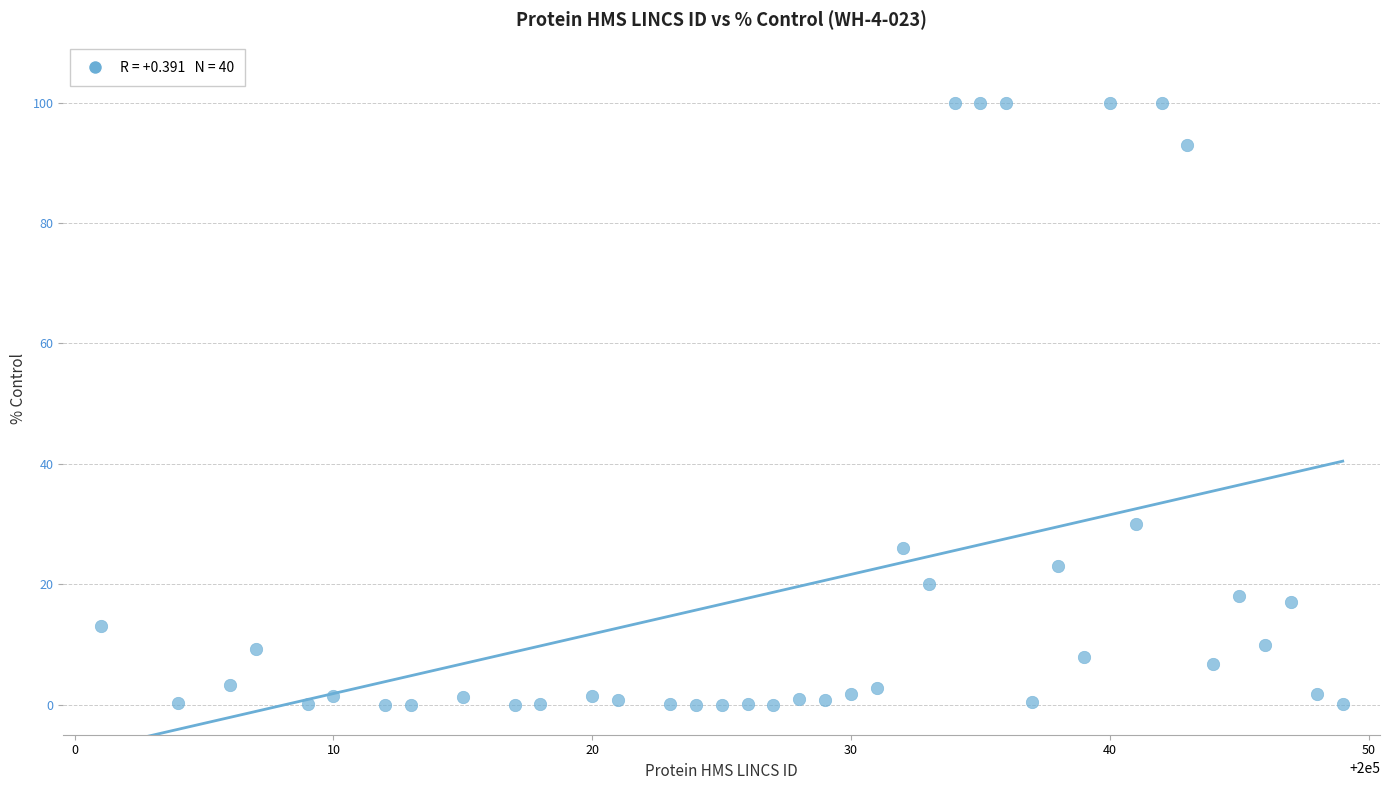

What Y value in the scatter plot is closest to 50?

30.0